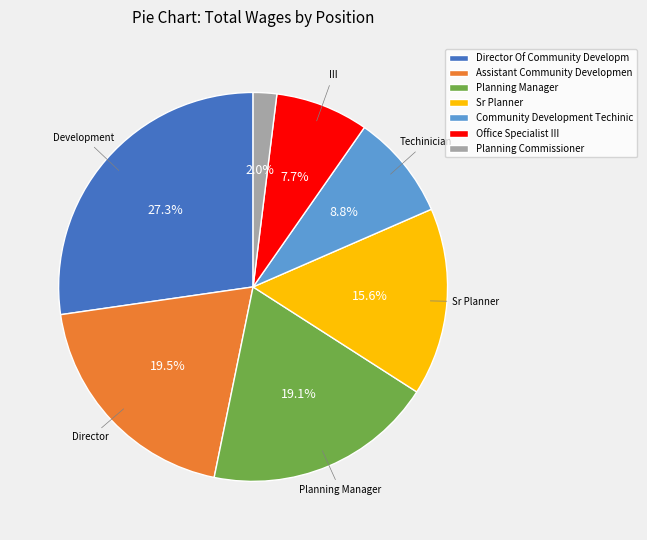

Does any single category account for the majority?

No